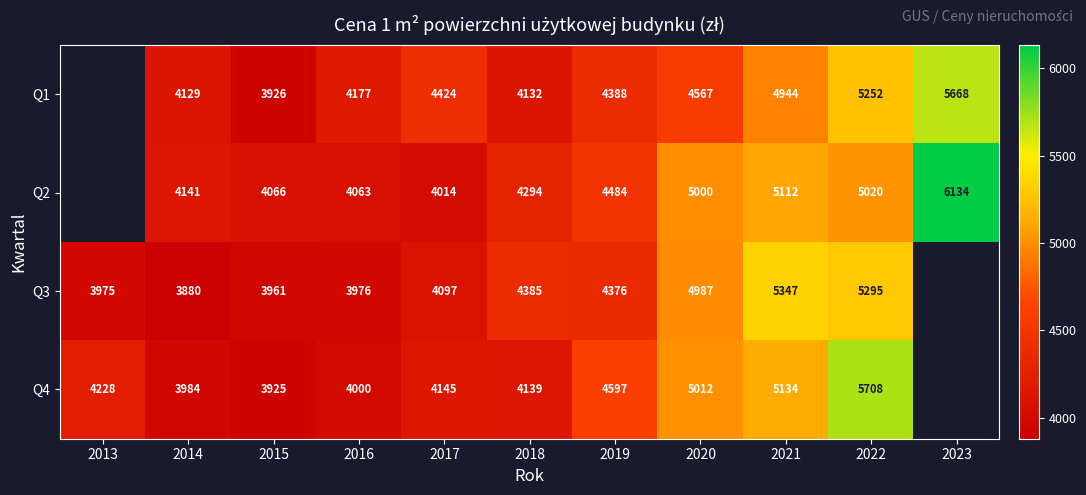

Is it true that Q4 equals 4139 at 2018?

True